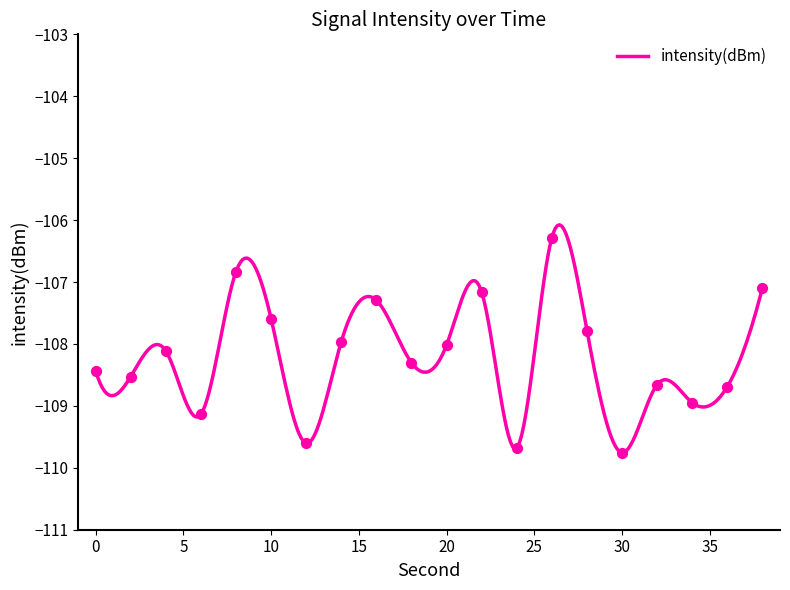

Which has a higher value, 8 or 4?

8